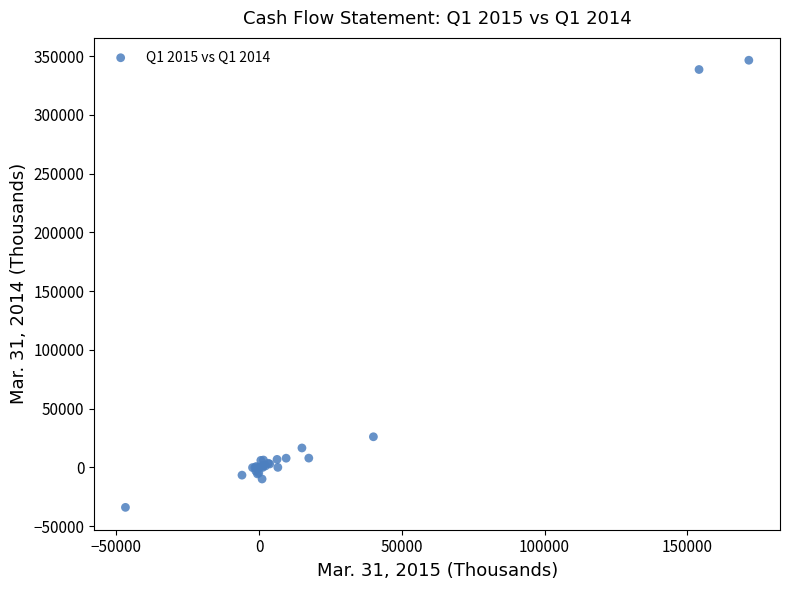

What Y value in the scatter plot is closest to 156263?

26050